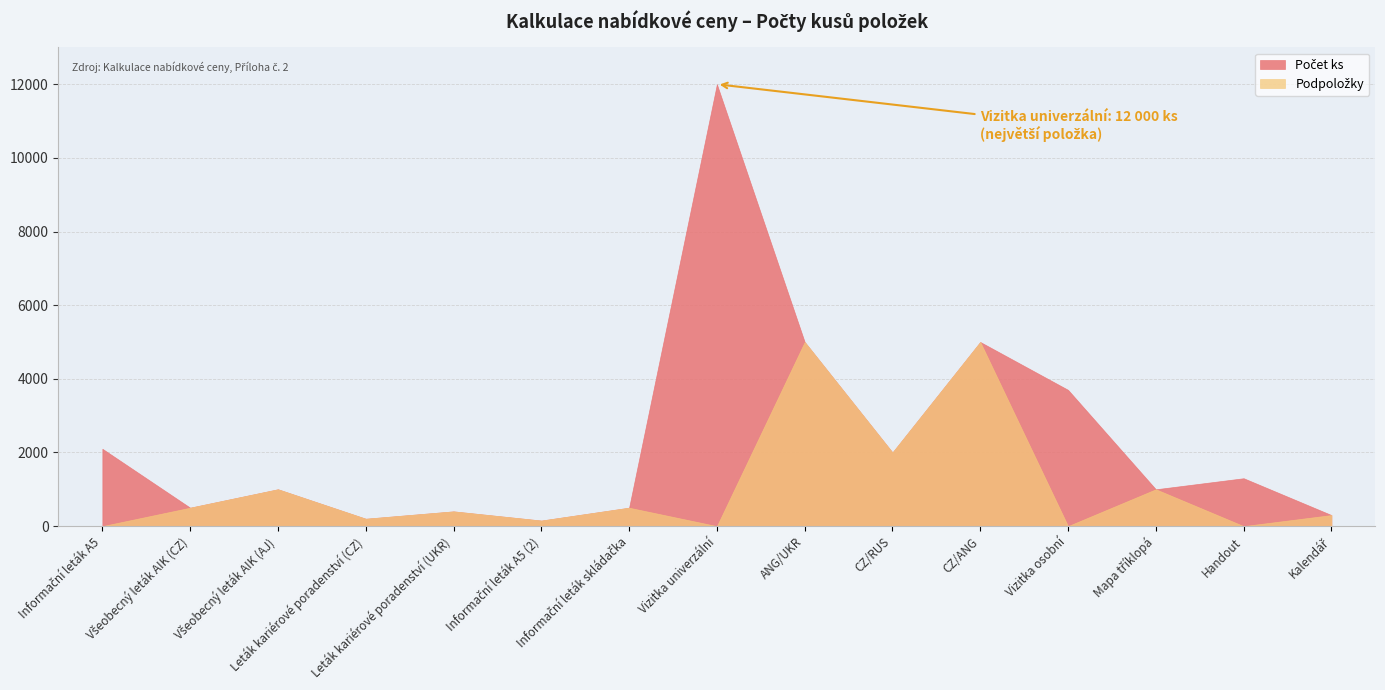

What is the difference between the maximum and second lowest values in the Podpoložky series?

5000